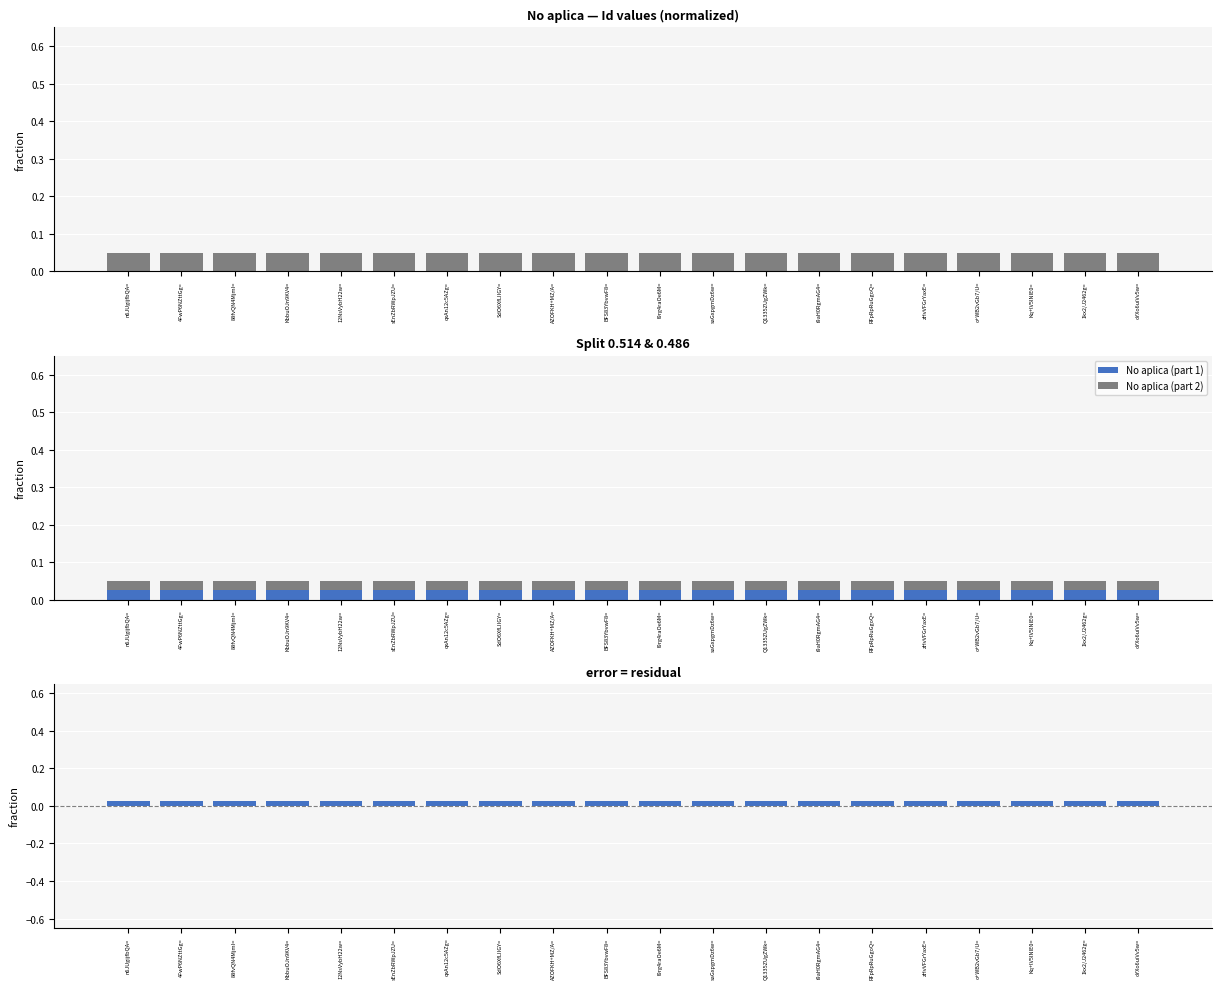

At which category is the sum across all series the highest?

n6JUgijfbQA=